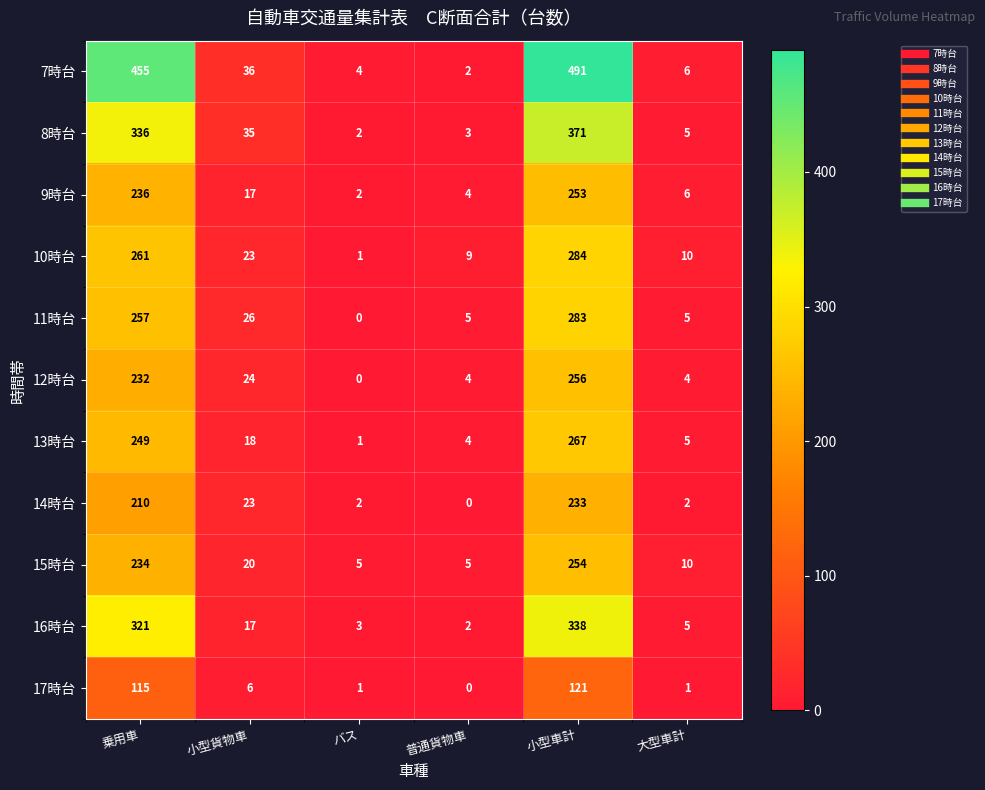

Which category has the highest value across all series?

小型車計